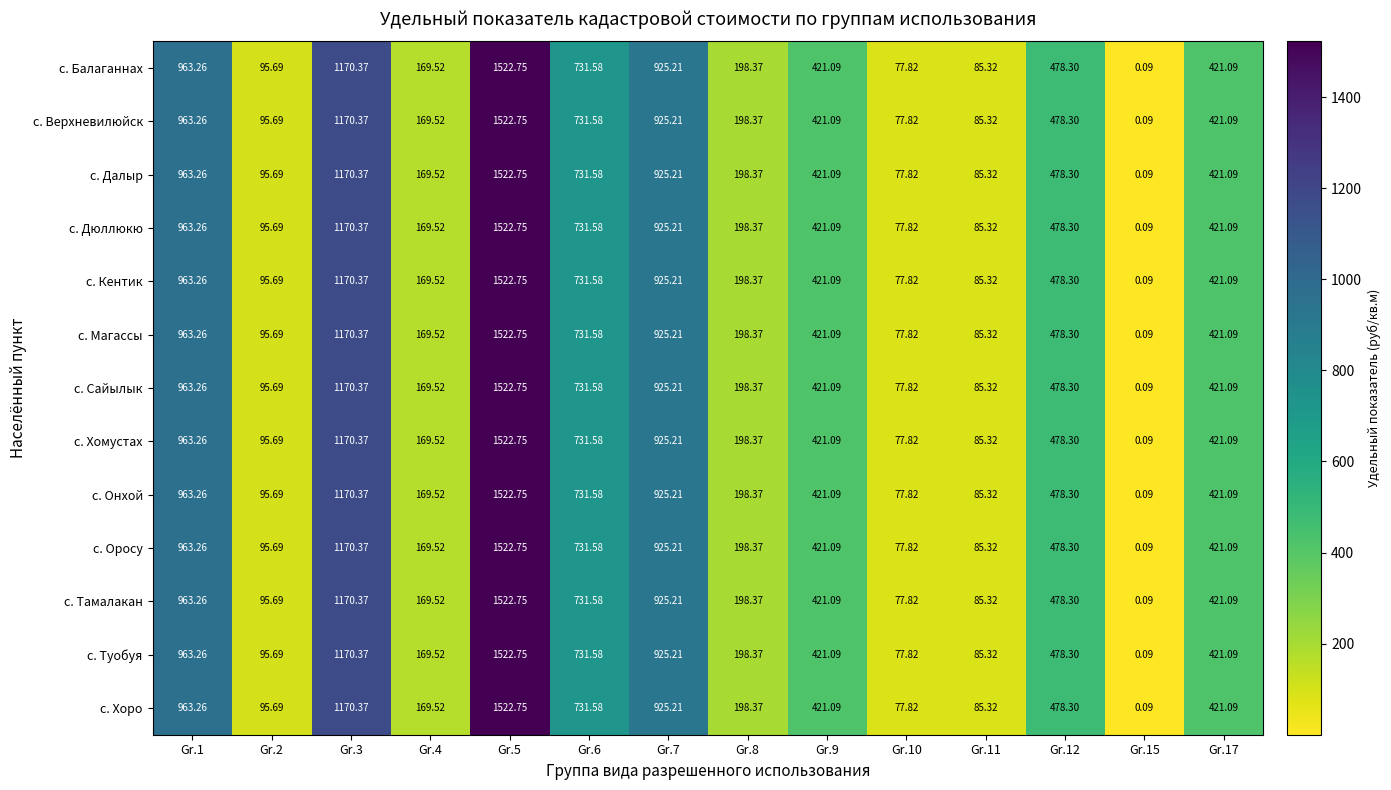

Is the value of с. Магассы at Gr.9 greater than the value of с. Далыр at Gr.10?

Yes